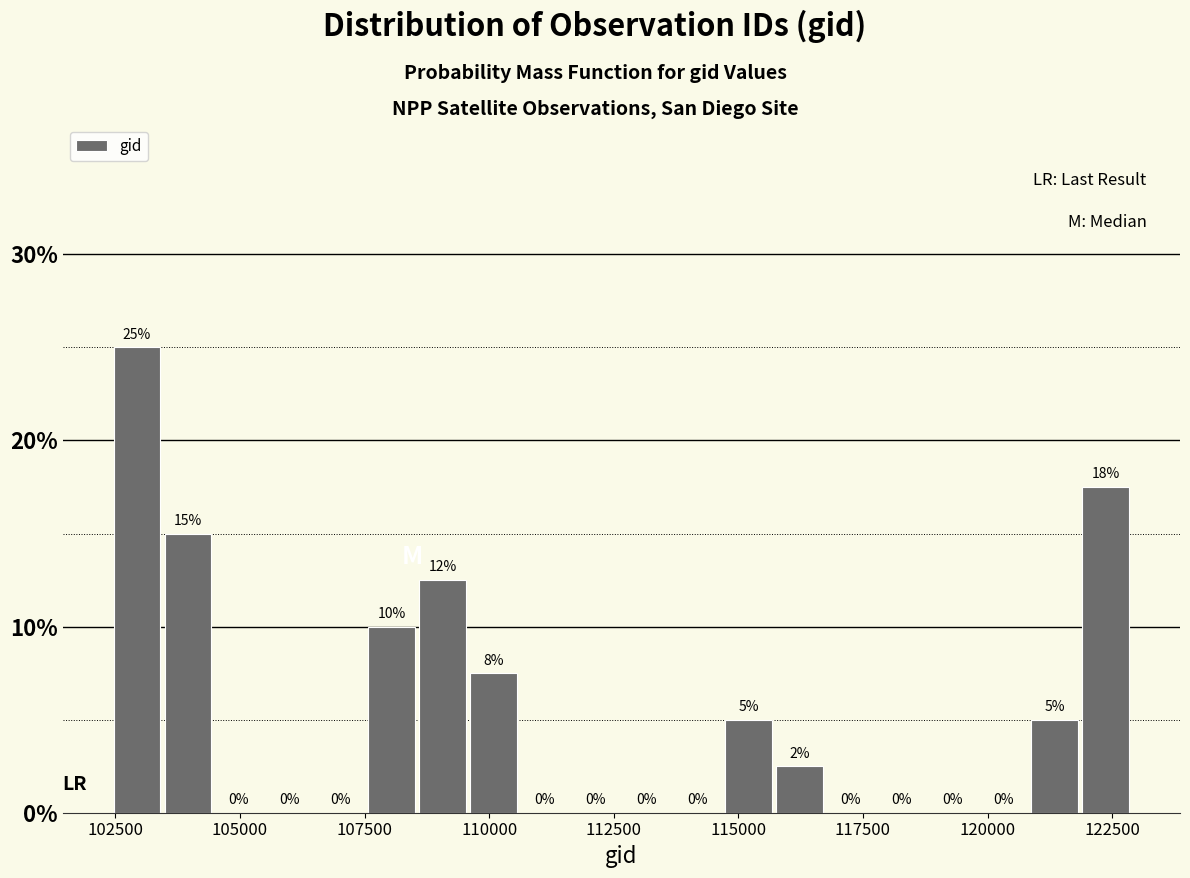

Around what value on the x-axis is the tallest bar? Give the approximate position of its centre, as read against the axis.

103000